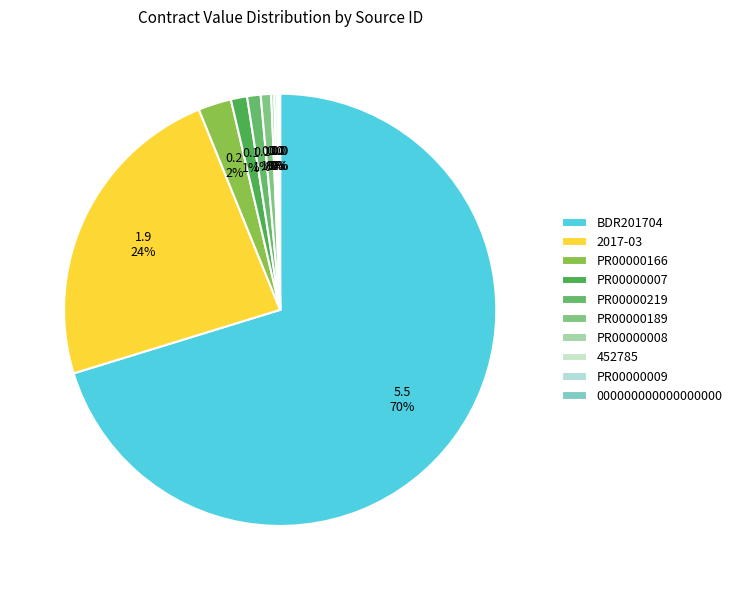

How many slices are in this pie chart?

10